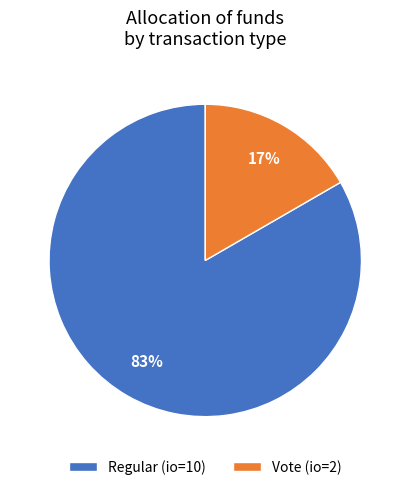

Rank the categories by value from highest to lowest.

Regular (io=10), Vote (io=2)